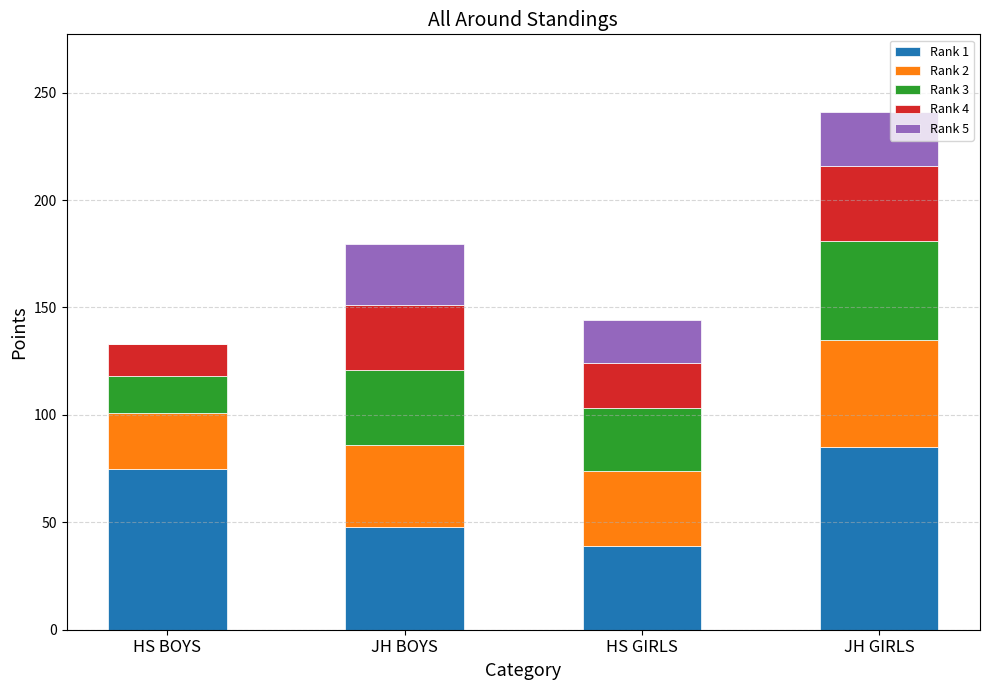

At which category is the sum across all series the highest?

JH GIRLS